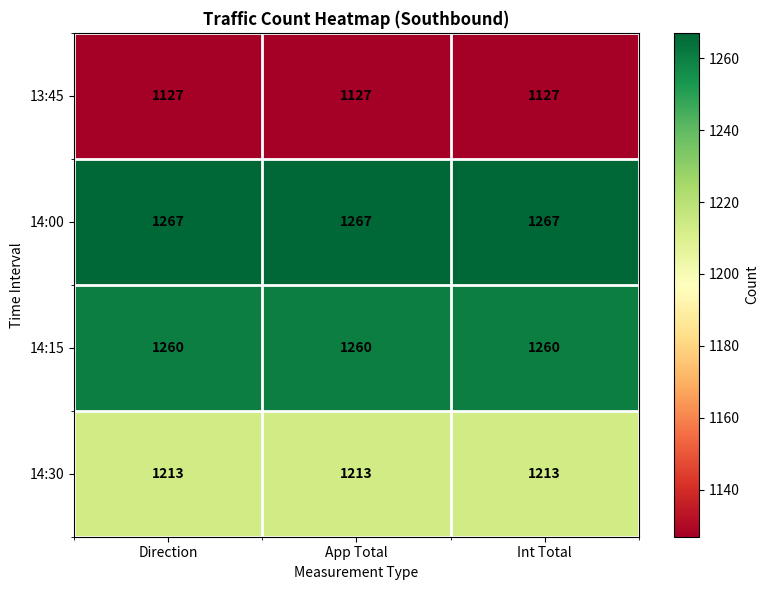

What is the average value of the 14:30 series?

1213